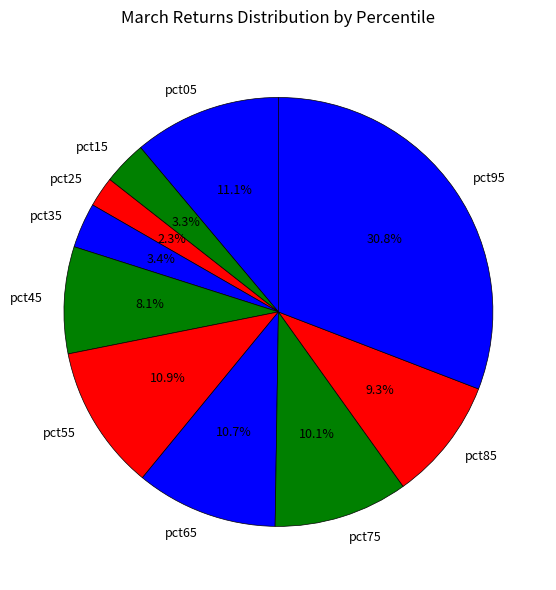

What percentage is the pct55 slice, to the nearest percent?

11%